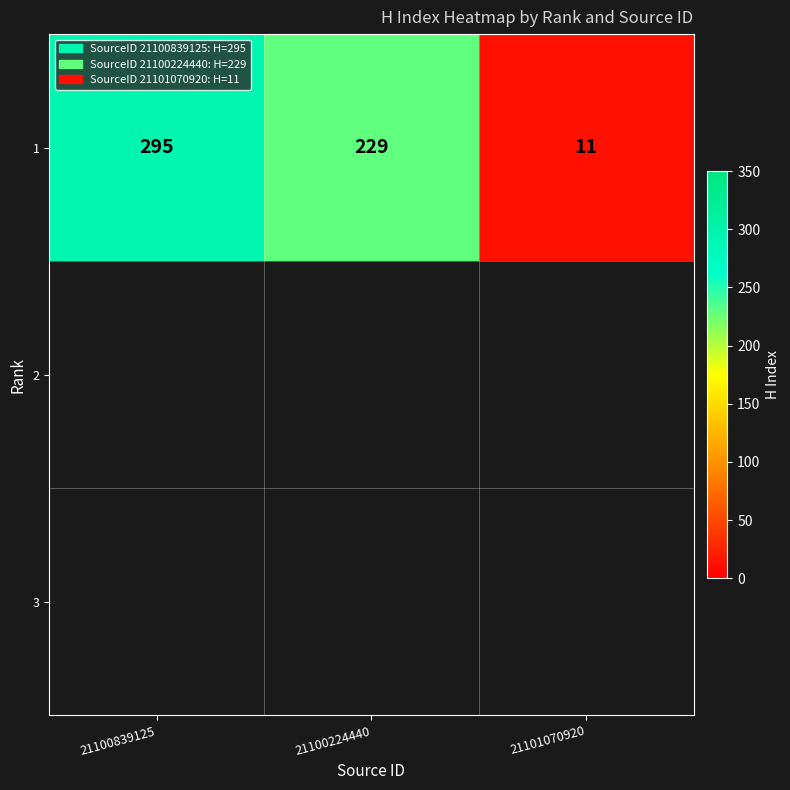

What is the sum of all values?

535